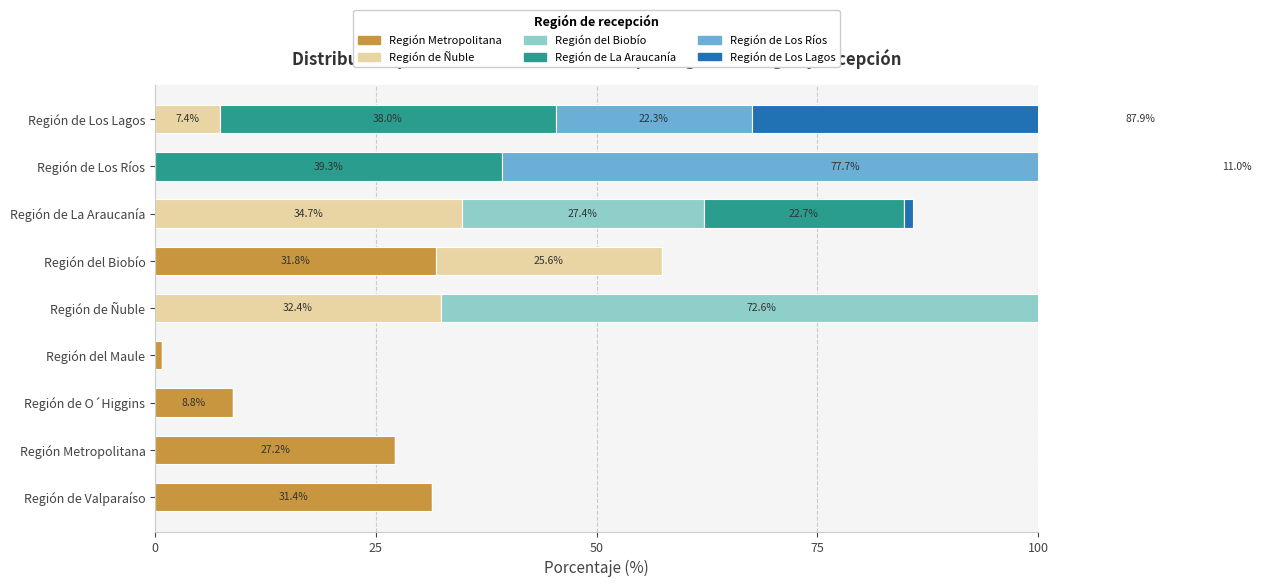

Is it true that Región de La Araucanía equals 58.7 at Región de Los Ríos?

False